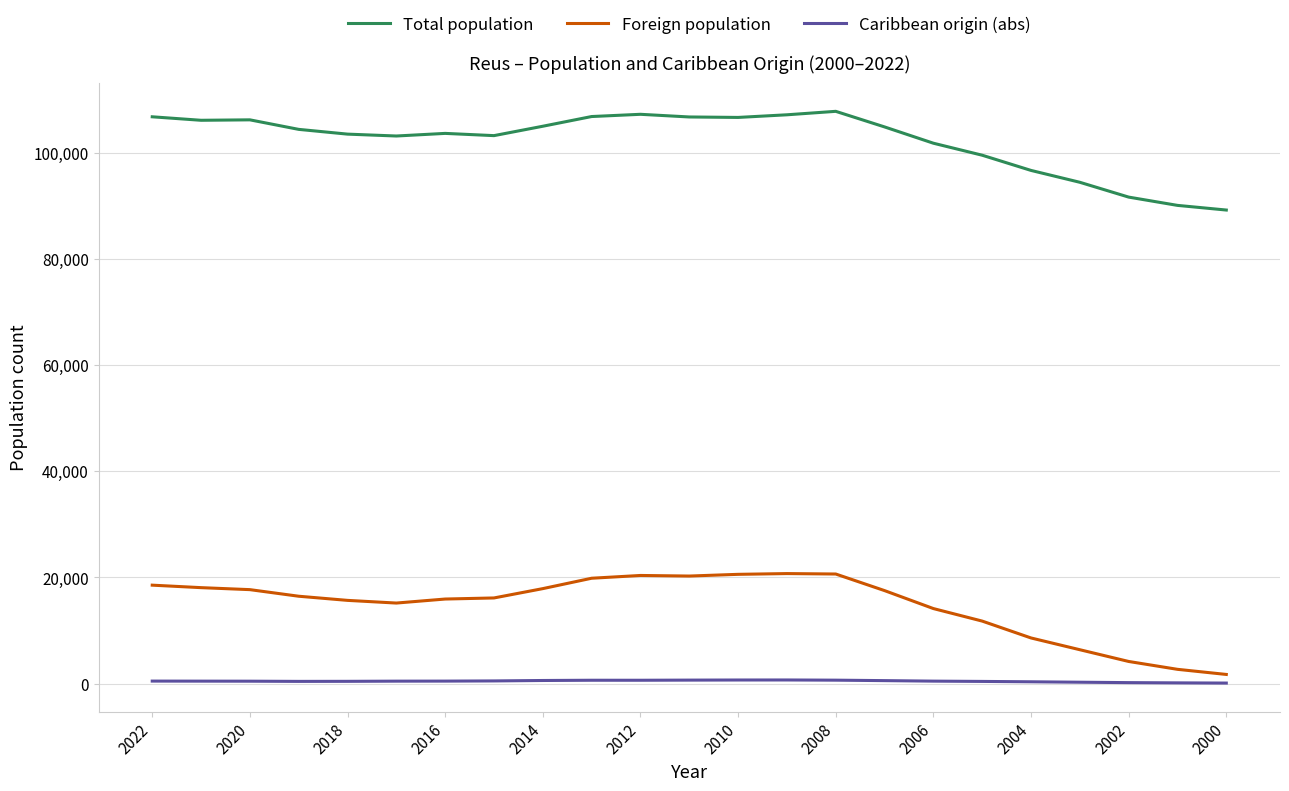

True or false: Caribbean origin (abs) and Total population intersect in this chart.

False